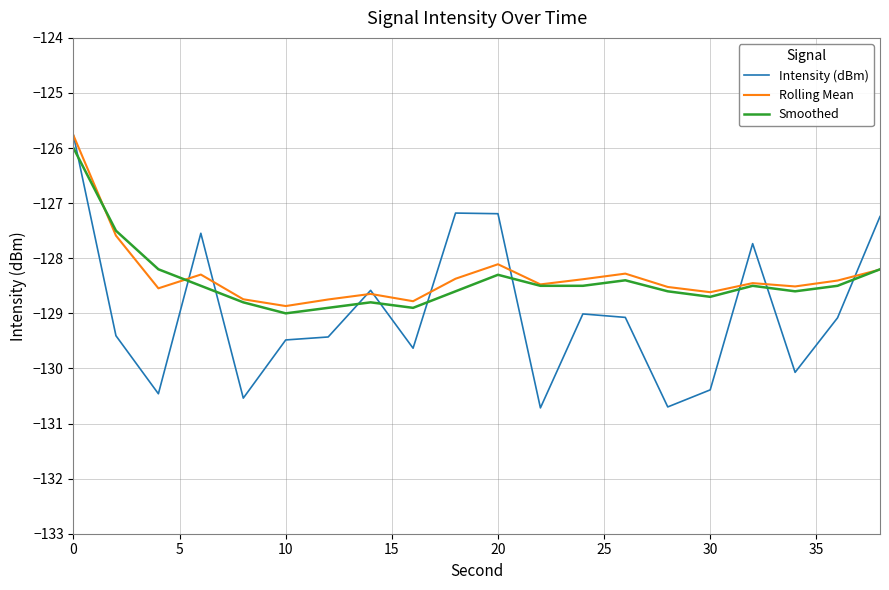

What is the minimum value shown in the chart?

-130.7